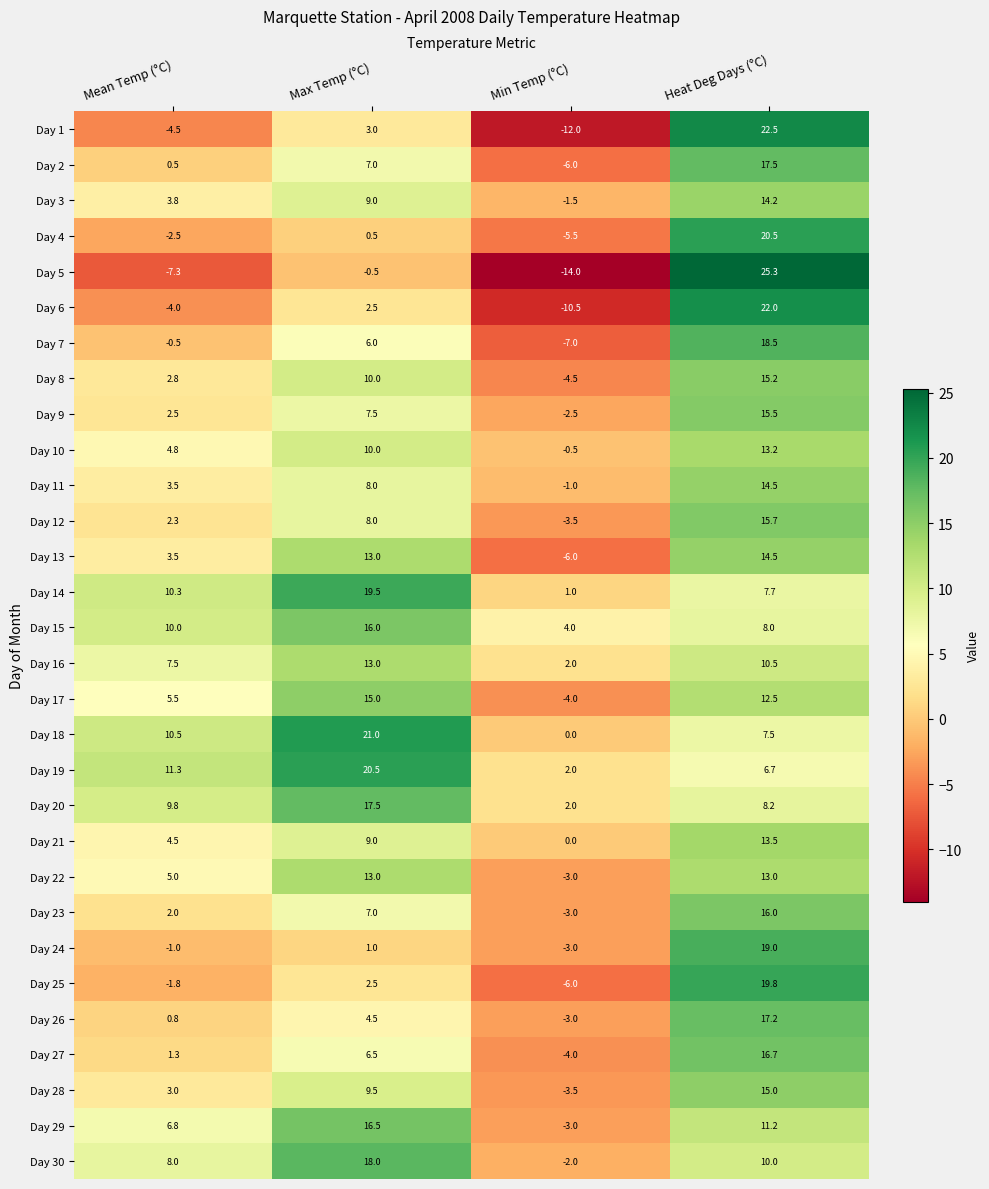

Which category has the lowest value in the Day 12 series?

Min Temp (°C)